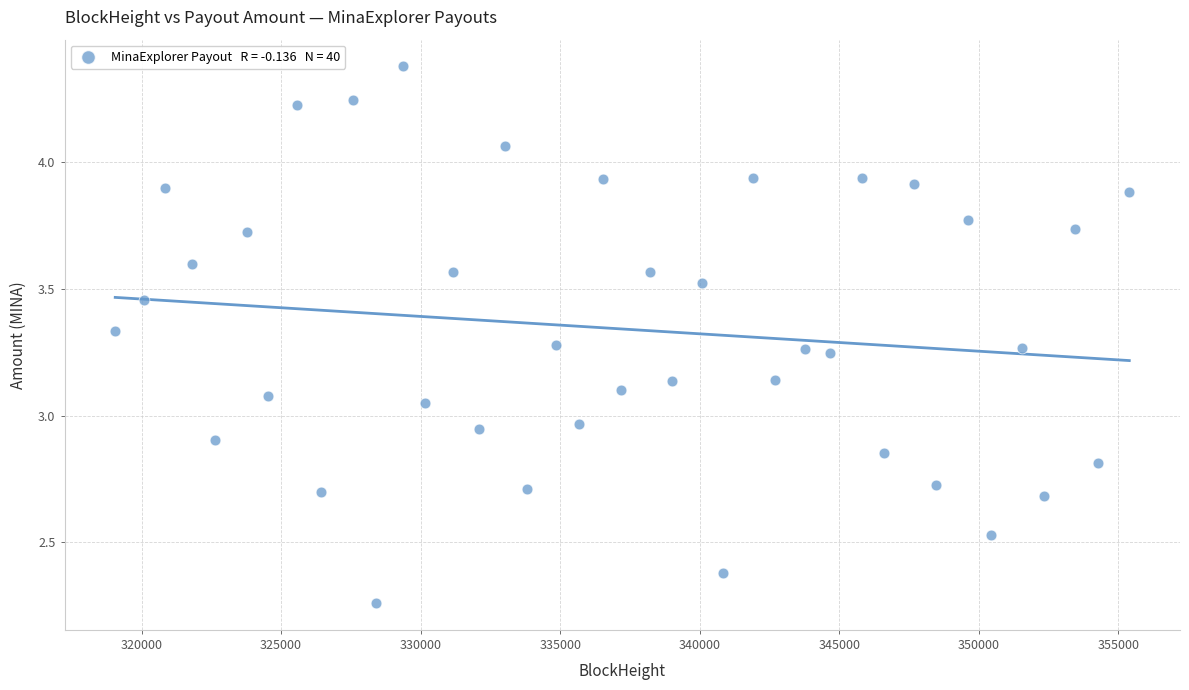

What is the range of Y values (max minus min)?

2.1